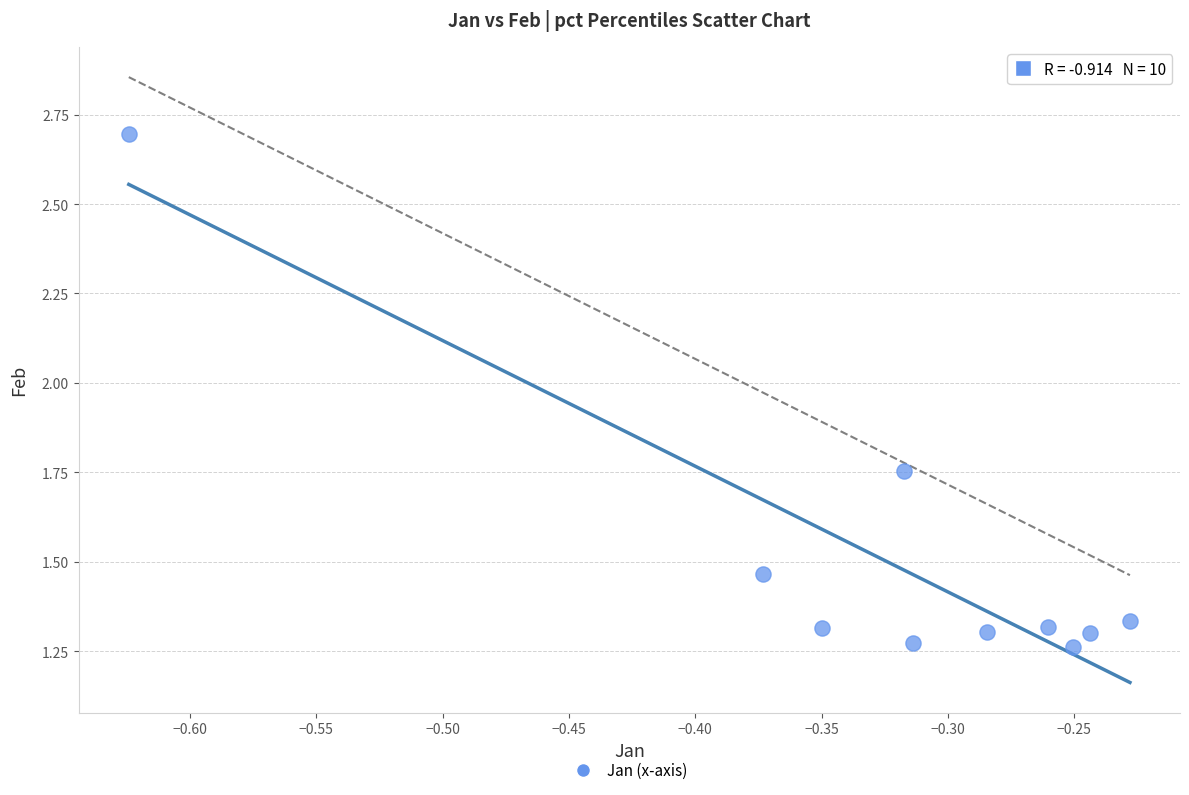

What is the average X value?

-0.3